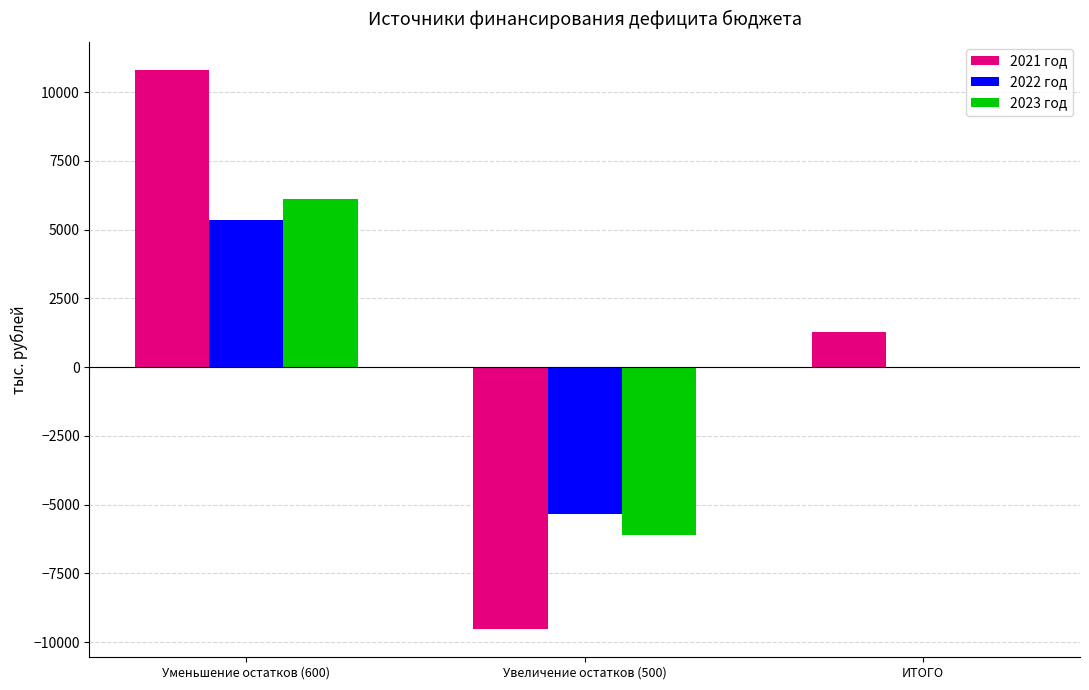

Reading left to right, list all the values displayed in this chart.

2021 год: Уменьшение остатков (600)=10805.8	Увеличение остатков (500)=-9538.0	ИТОГО=1267.8
2022 год: Уменьшение остатков (600)=5341.0	Увеличение остатков (500)=-5341.0	ИТОГО=0.0
2023 год: Уменьшение остатков (600)=6106.2	Увеличение остатков (500)=-6106.2	ИТОГО=0.0